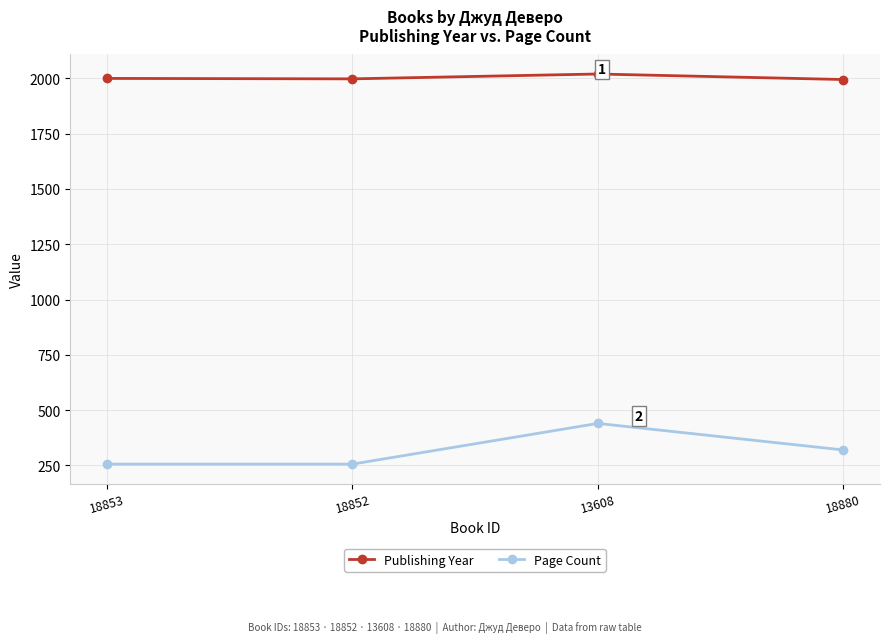

Does the chart have visible grid lines?

Yes